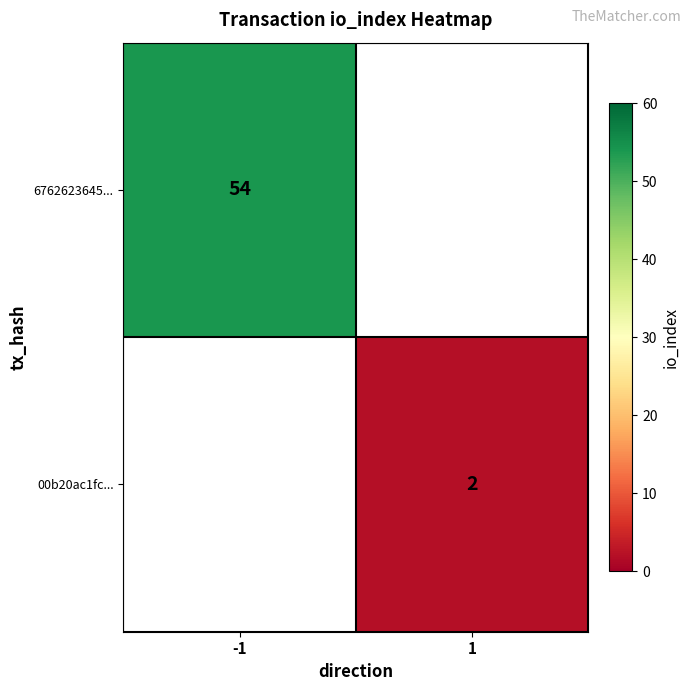

How many data points does each series have?

2